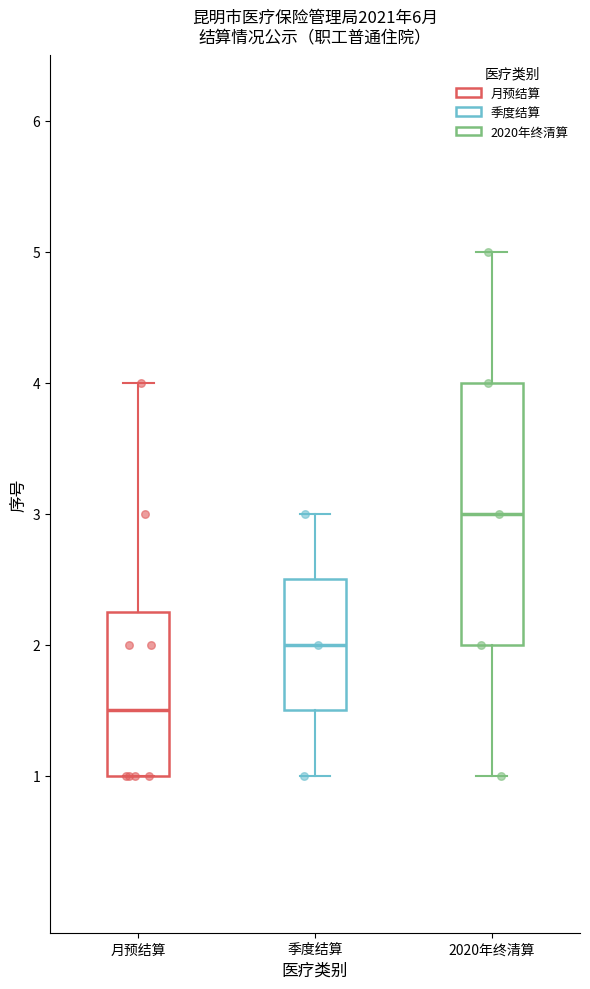

Which box has the lowest median line?

月预结算